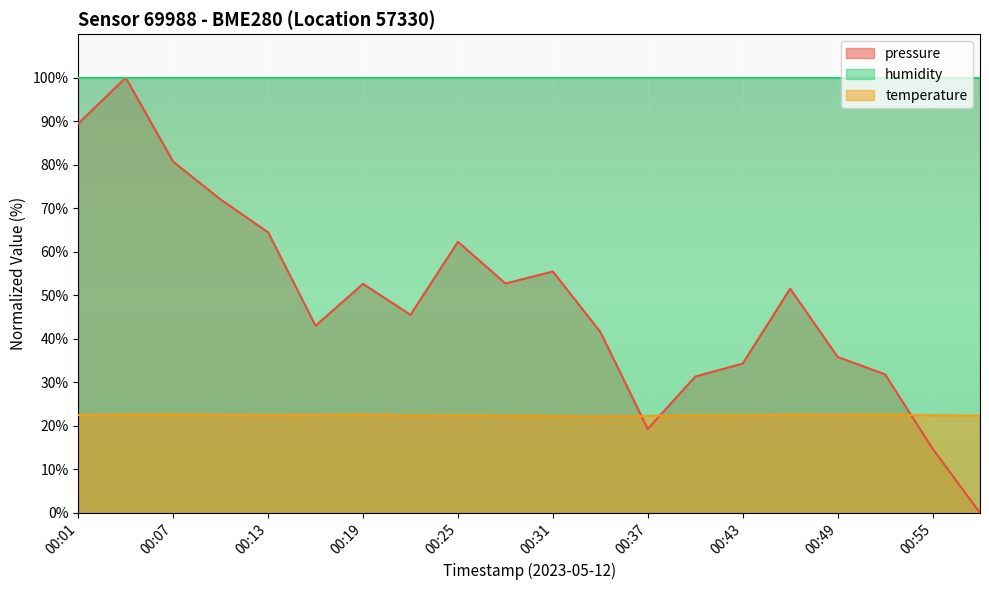

How many data points in pressure are less than 51?

10